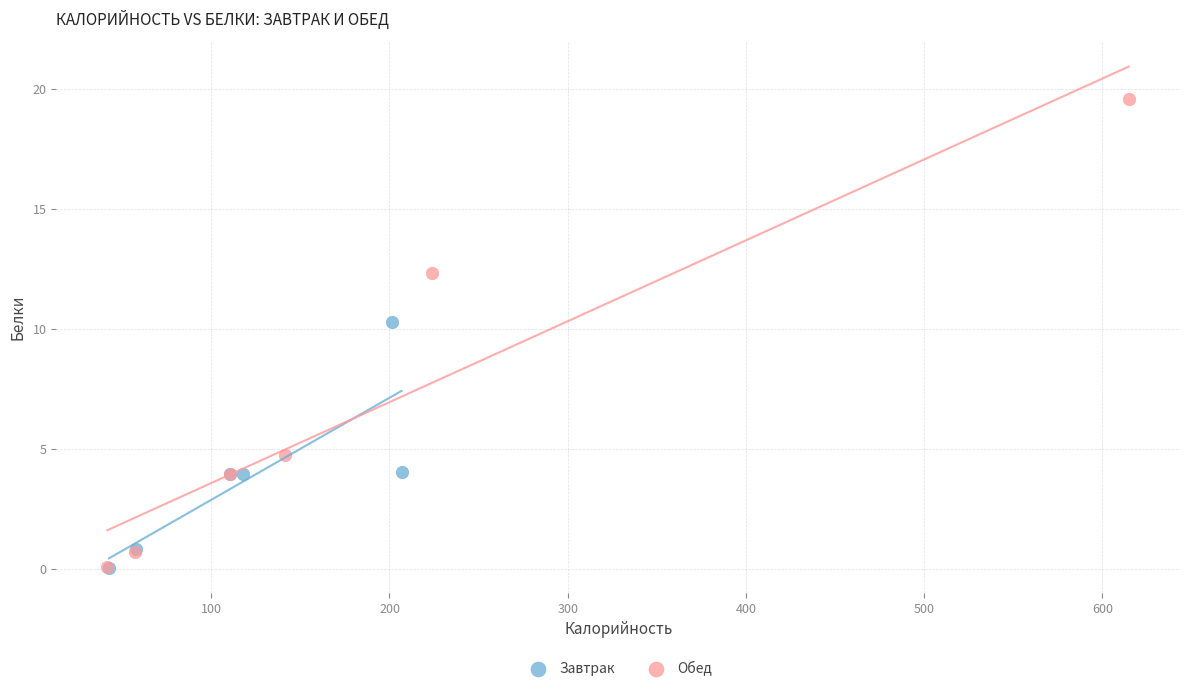

Which series contains the highest Y value?

Обед